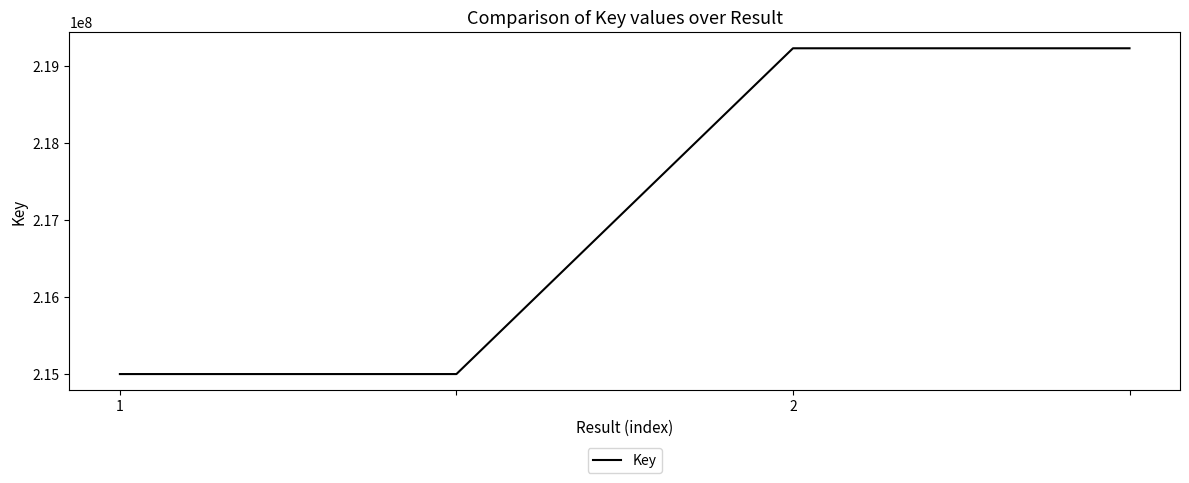

True or false: there are more than 2 points higher than both neighbors.

False